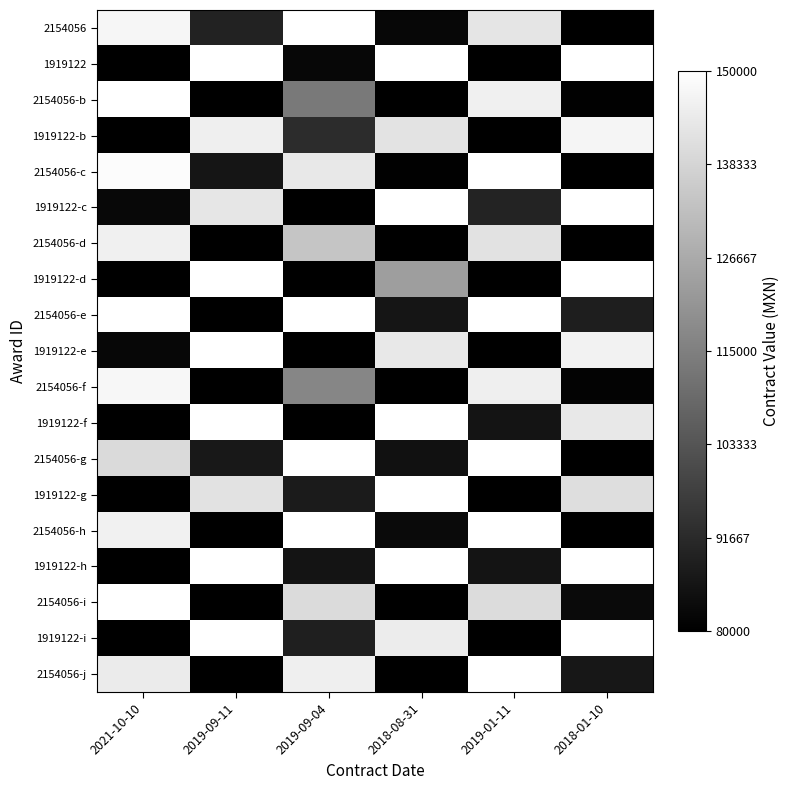

Count the number of data series in this chart.

19